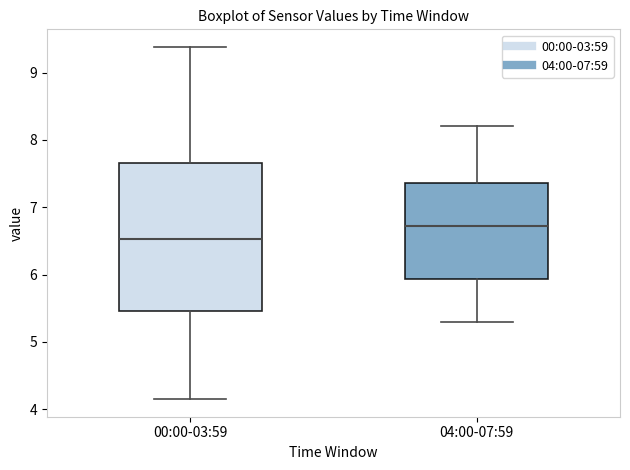

Reading left to right, read every box against the y-axis: the position of its median line, the range the box covers, and the ends of its whiskers. The values are not printed on the chart, so give them approximately, as read against the axis.

00:00-03:59: median 6.5, box 5.5 to 7.7, whiskers 4.2 to 9.4
04:00-07:59: median 6.7, box 5.9 to 7.4, whiskers 5.3 to 8.2